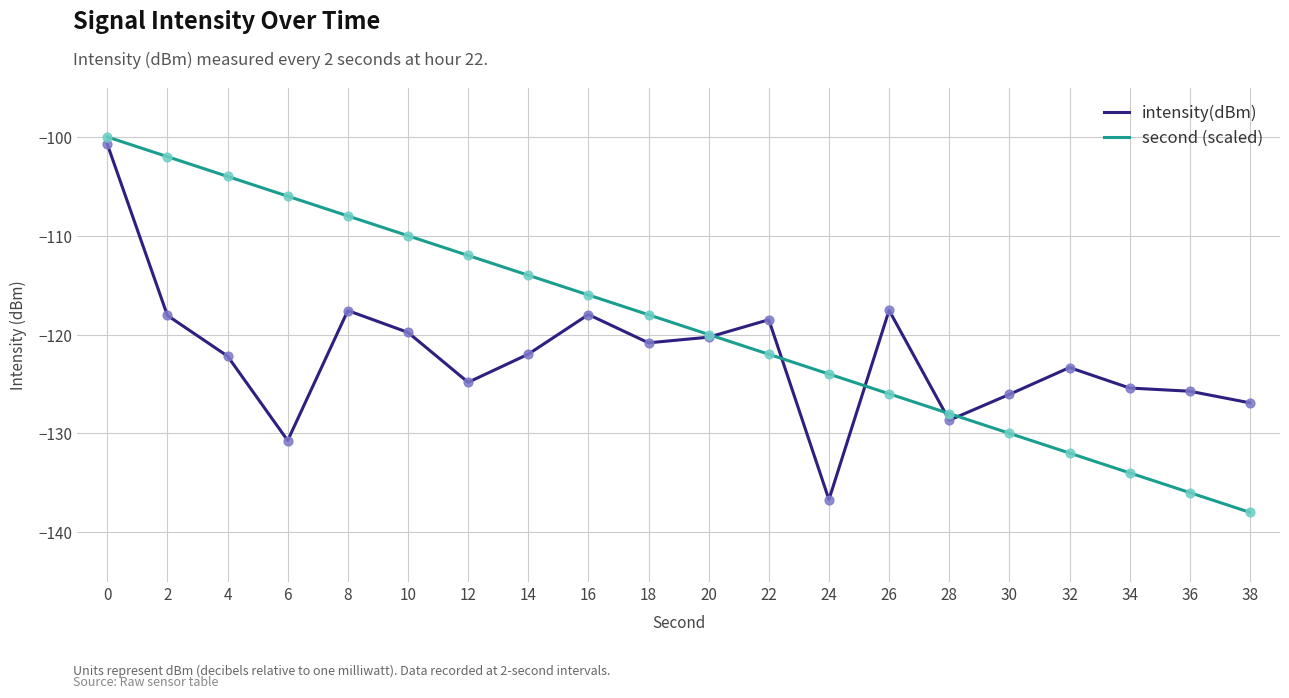

What is the total value across all series at 24?

-260.7